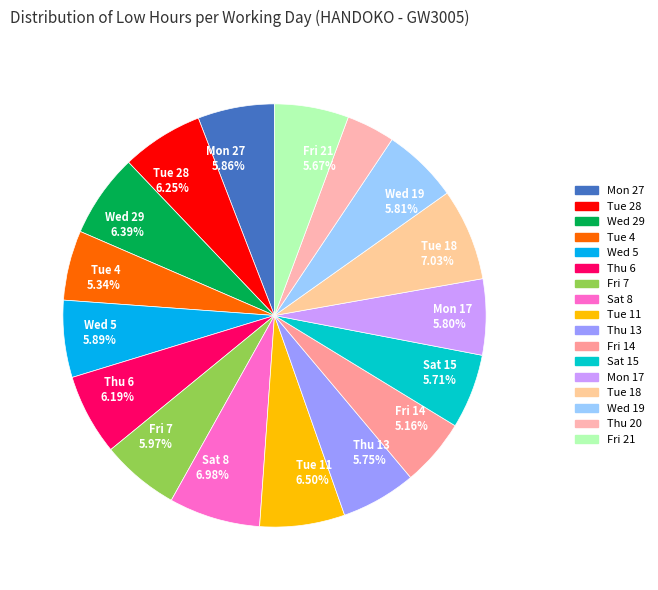

Is there a majority slice in this chart?

No